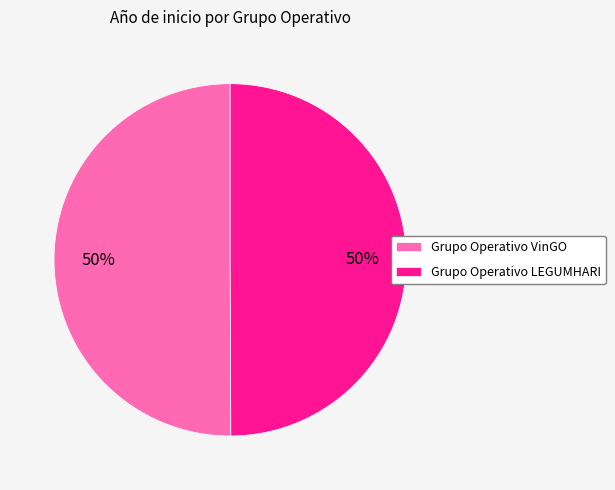

What percentage is the Grupo Operativo VinGO slice, to the nearest percent?

50%